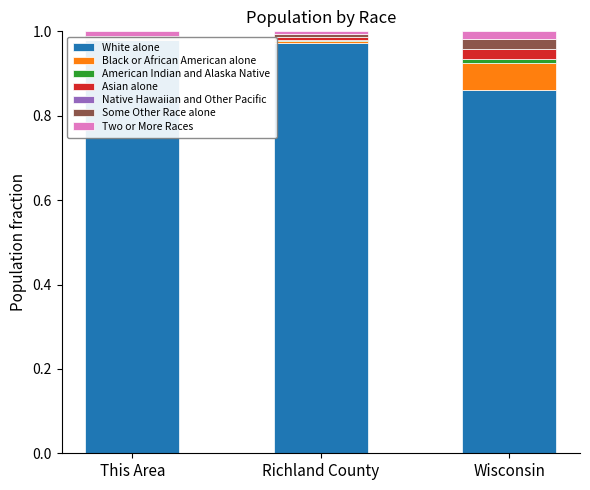

Count the American Indian and Alaska Native values in the range 0 to 1.

3